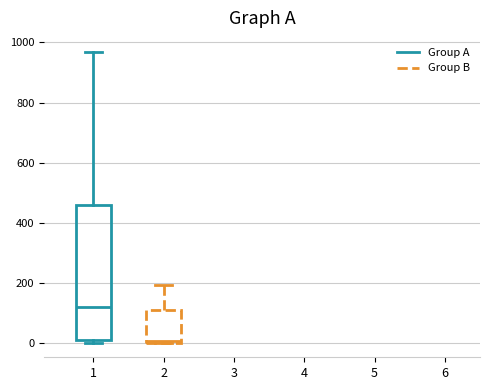

Reading left to right, transcribe this box plot: for each box, give where its median line is, the range the box spans, and where its two whiskers end, as read against the y-axis. The values are not printed on the chart, so give them approximately, as read against the axis.

1: median 120, box 0 to 460, whiskers 0 (just below the box's lower edge) to 960
2: median 0, box 0 to 100, whiskers 0 to 200